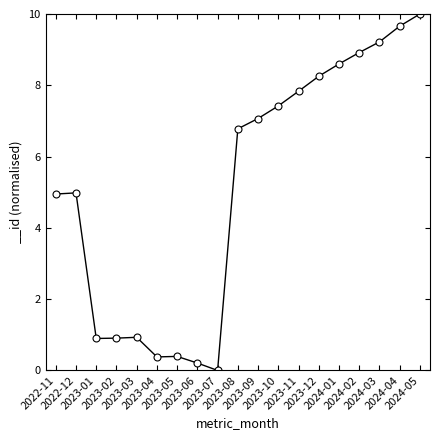

True or false: the data shows 0.7 at 2023-05.

False